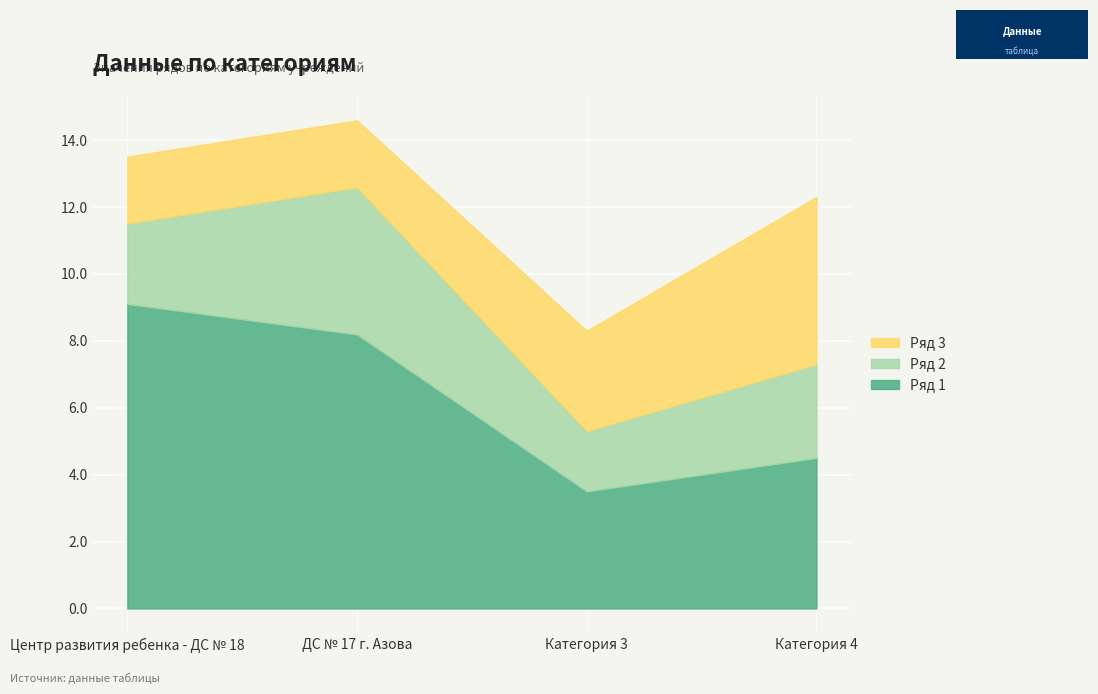

The value of Ряд 2 at Центр развития ребенка - ДС № 18 is 2.4. True or false?

True